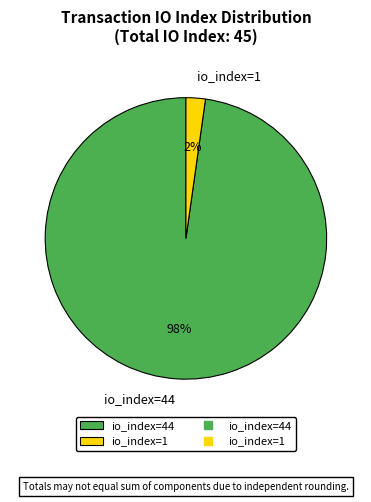

How many segments does this pie chart have?

2